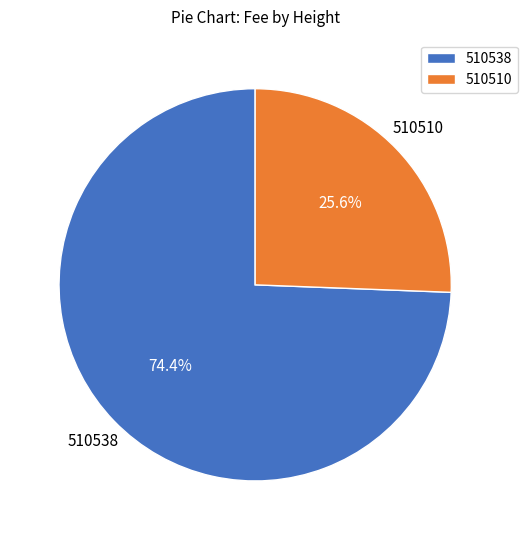

To the nearest percent, what is the difference between the largest and smallest slice percentages?

49%